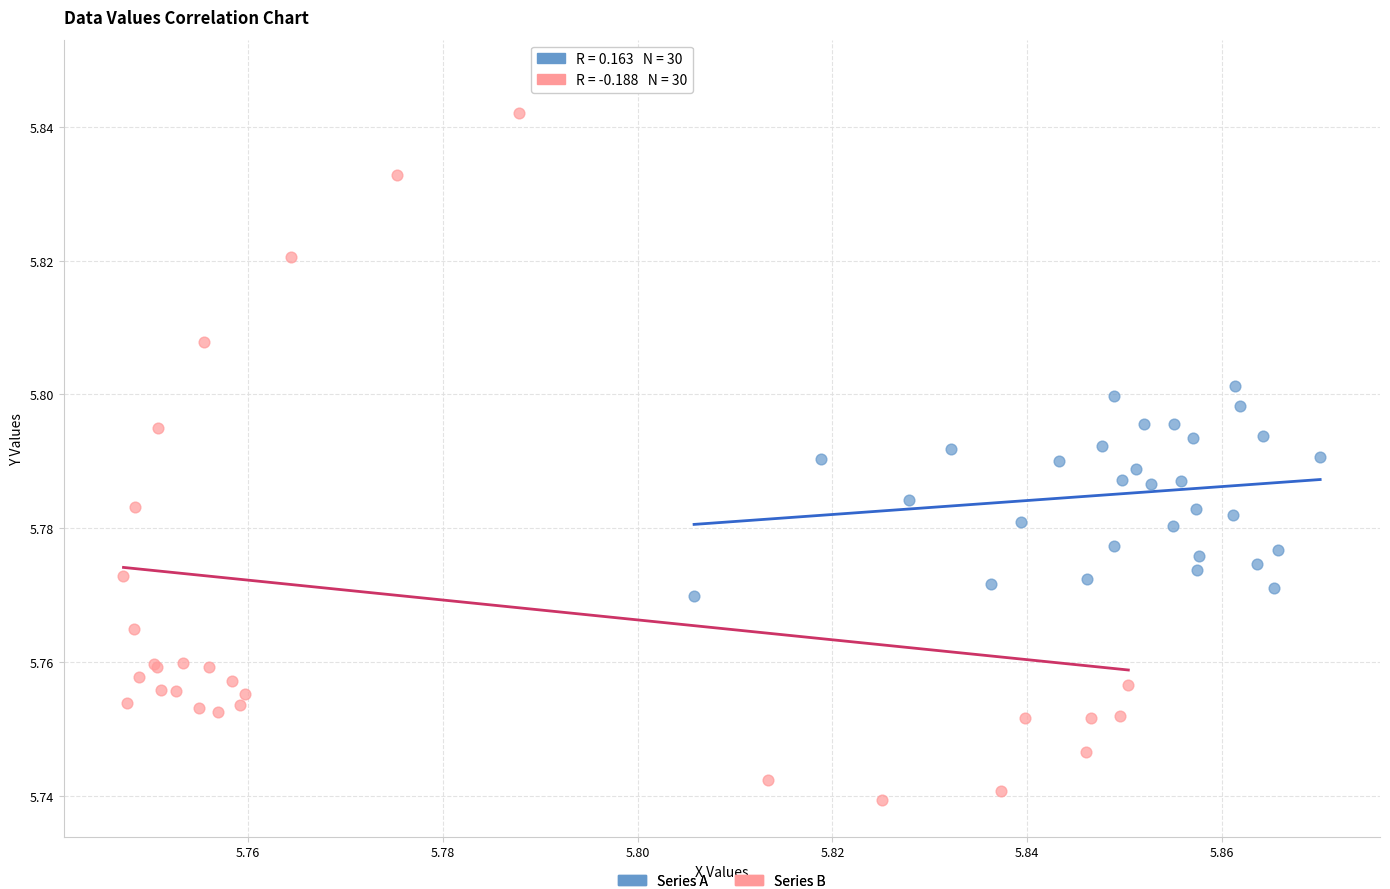

Which series reaches the minimum Y coordinate?

Series B